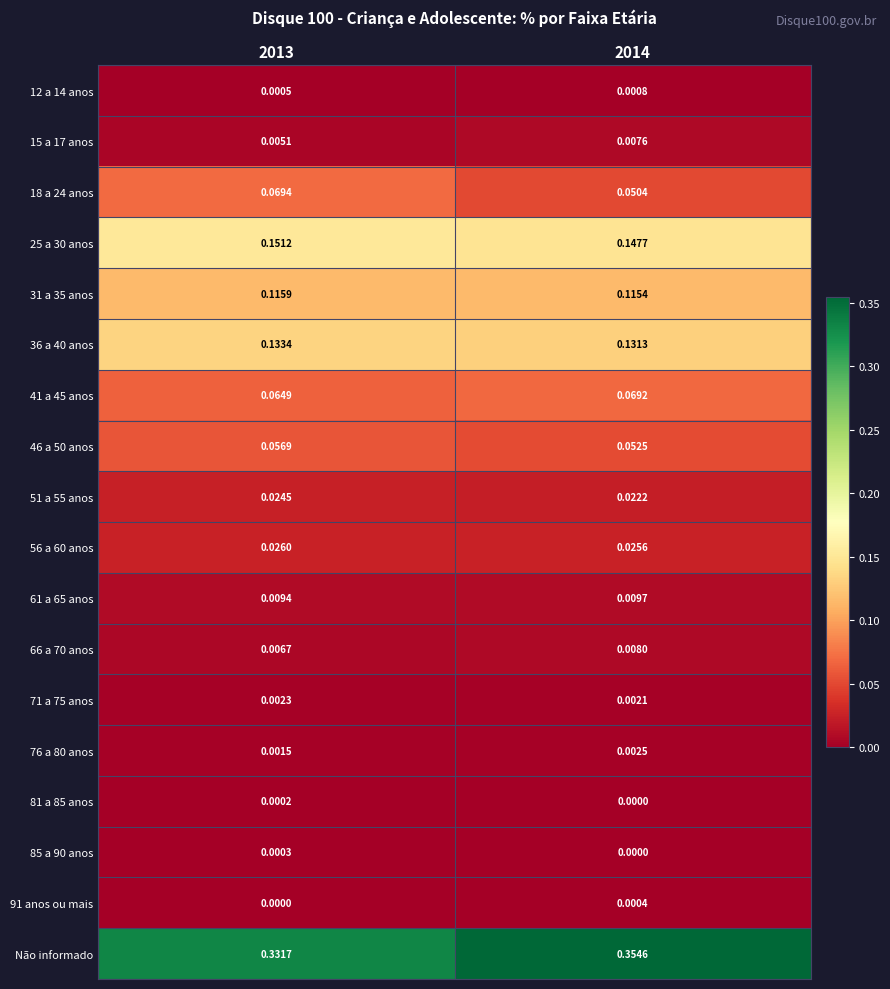

Which series has the largest total across all categories?

Não informado